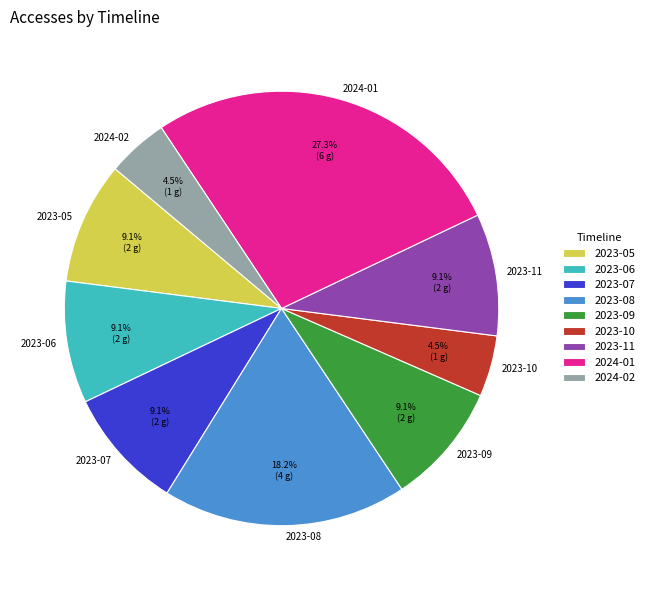

Is 2023-05 the majority of the pie?

No